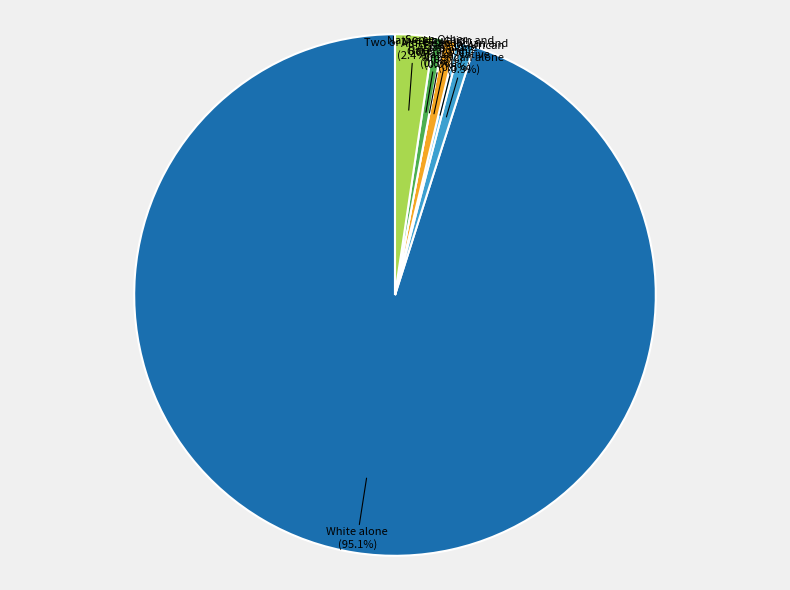

What is the change in value from White alone to Some Other Race alone?

-4161